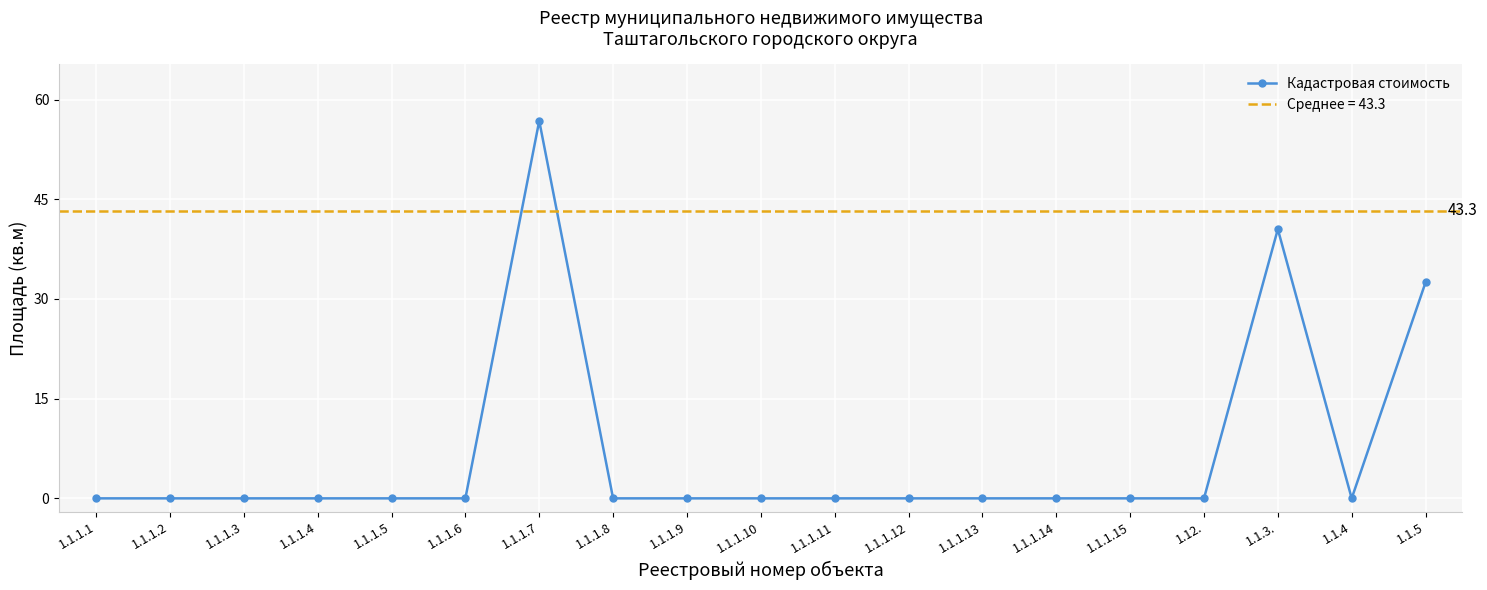

The value at 1.1.4 is 0.0. True or false?

True